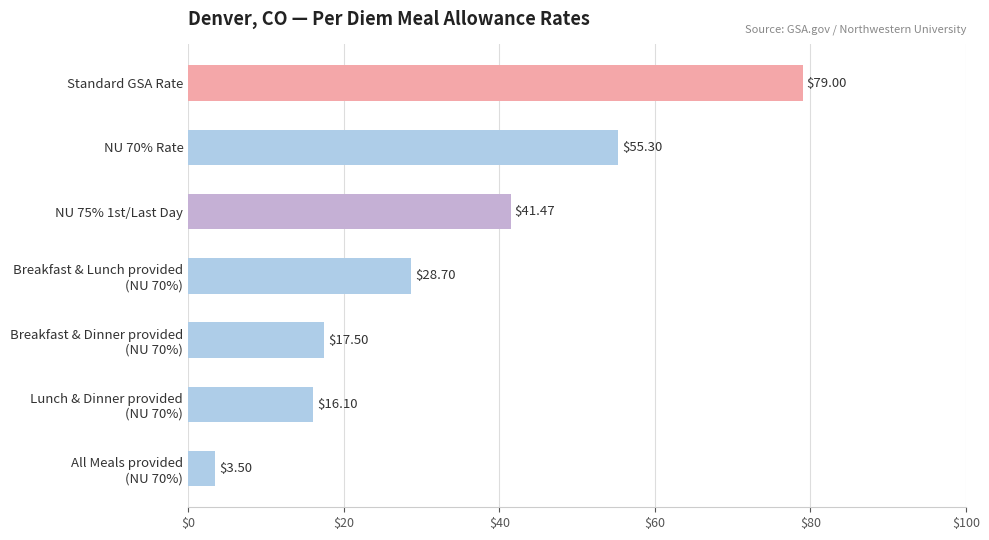

At which category does the chart reach its peak across all series?

Standard GSA Rate